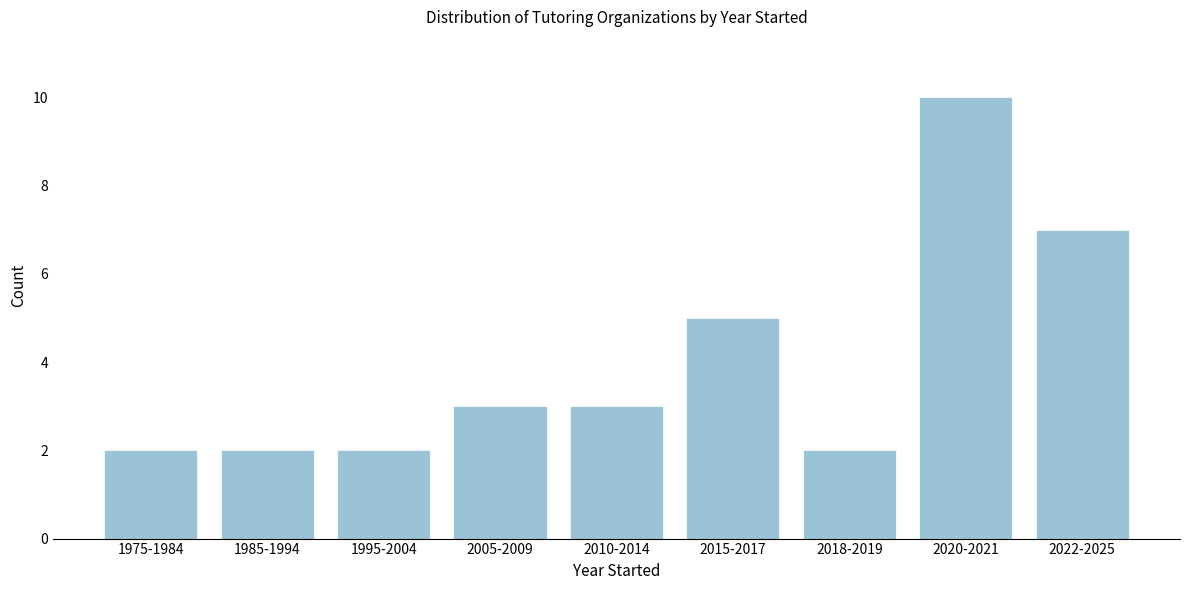

Reading left to right, transcribe all the data shown in this chart.

2	2	2	3	3	5	2	10	7